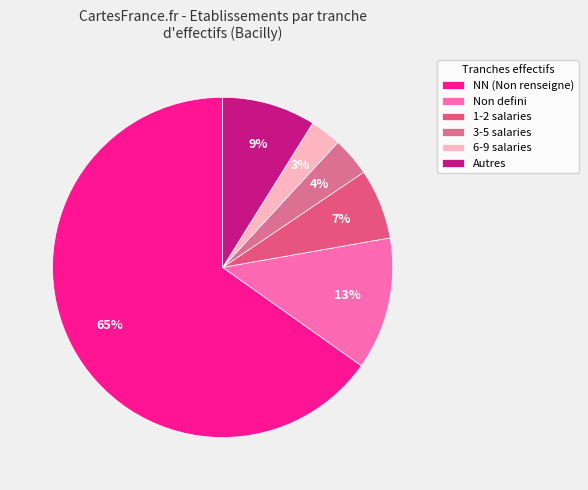

Rank the categories by value from lowest to highest.

6-9 salaries, 3-5 salaries, 1-2 salaries, Autres, Non defini, NN (Non renseigne)